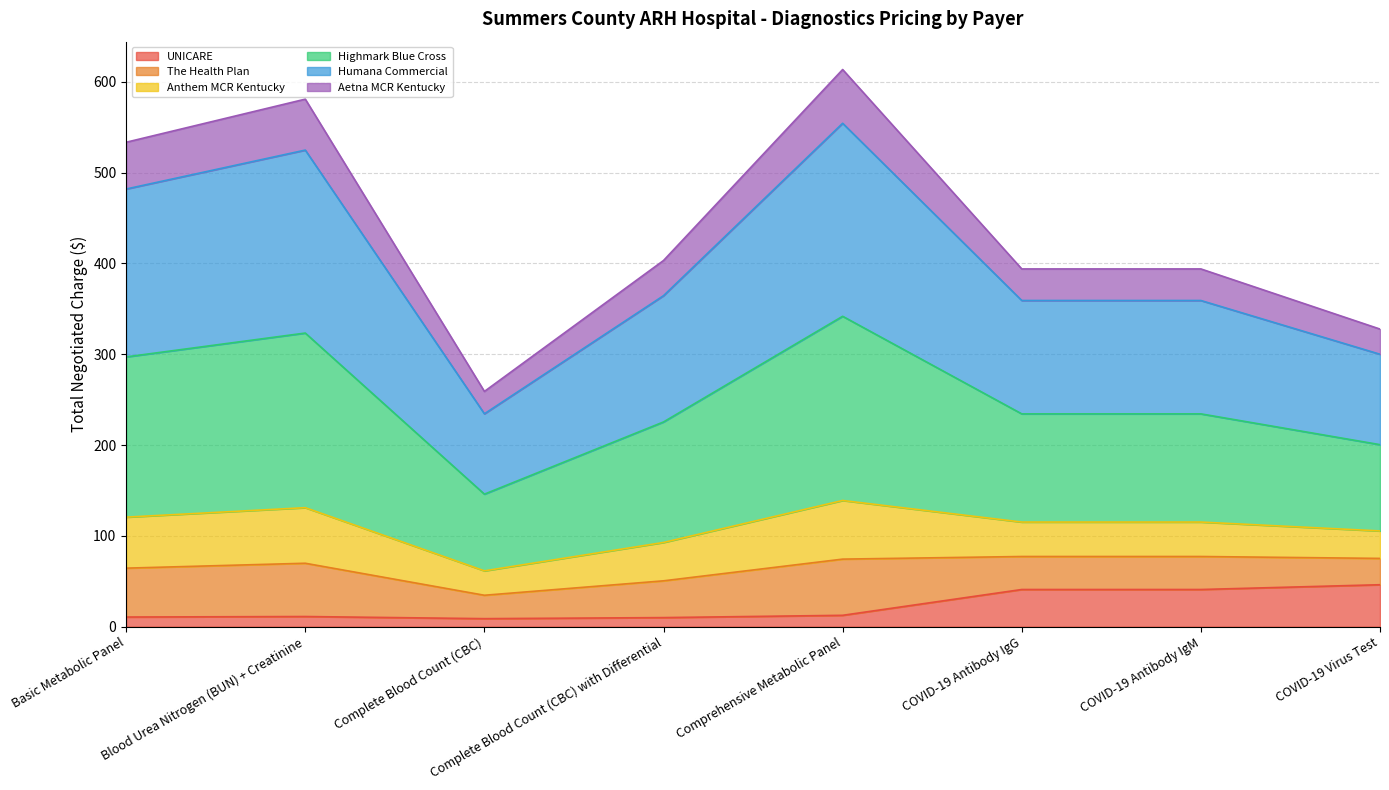

What is the total value across all series at COVID-19 Antibody IgM?

393.9